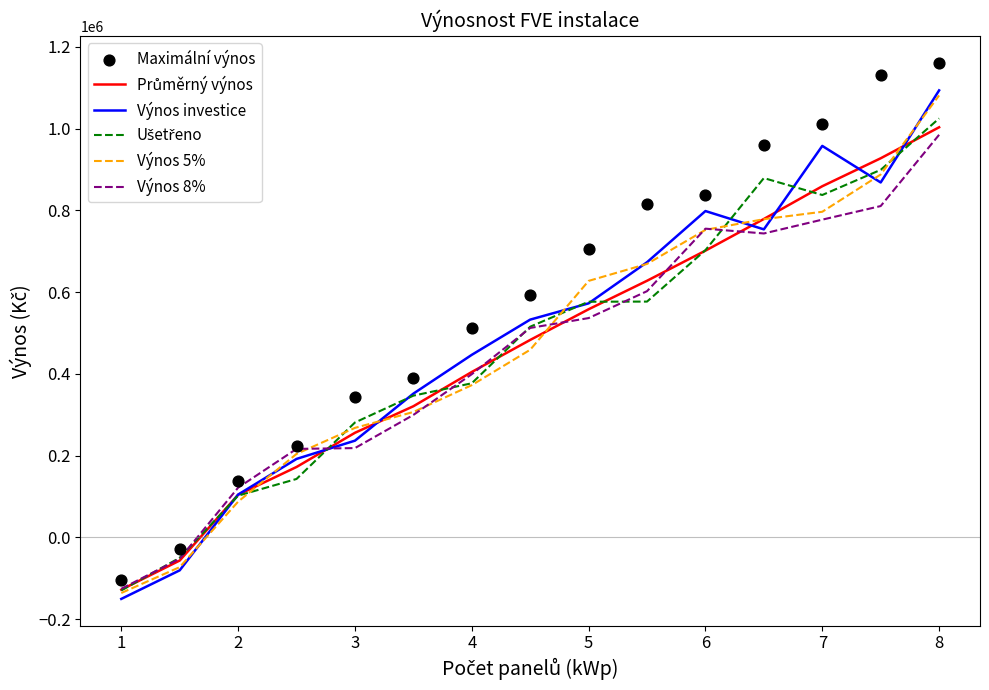

Which series has the largest total across all categories?

Maximální výnos